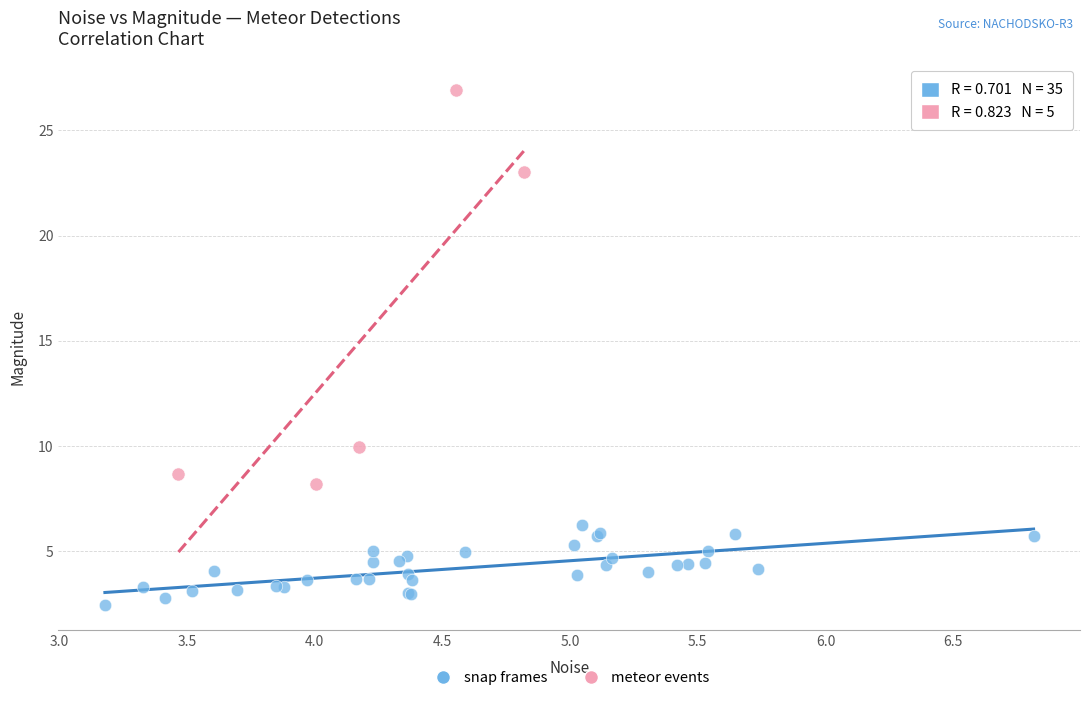

Which series contains the highest Y value?

meteor events